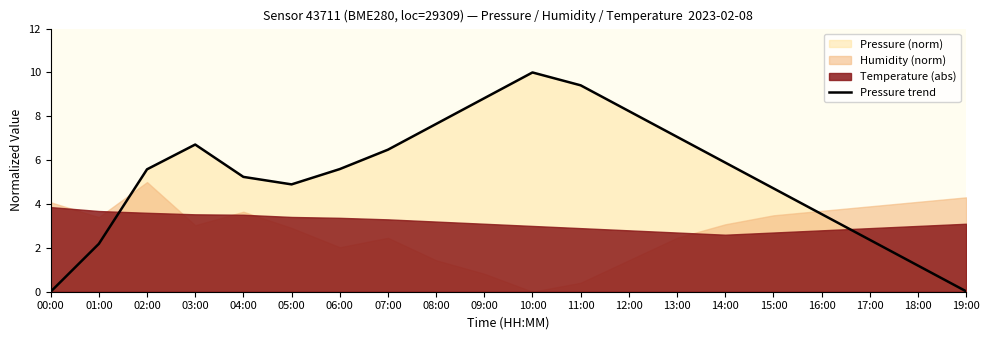

List the labels in order of value, largest first.

10:00, 11:00, 09:00, 12:00, 08:00, 13:00, 03:00, 07:00, 14:00, 06:00, 02:00, 04:00, 05:00, 15:00, 16:00, 17:00, 01:00, 18:00, 19:00, 00:00